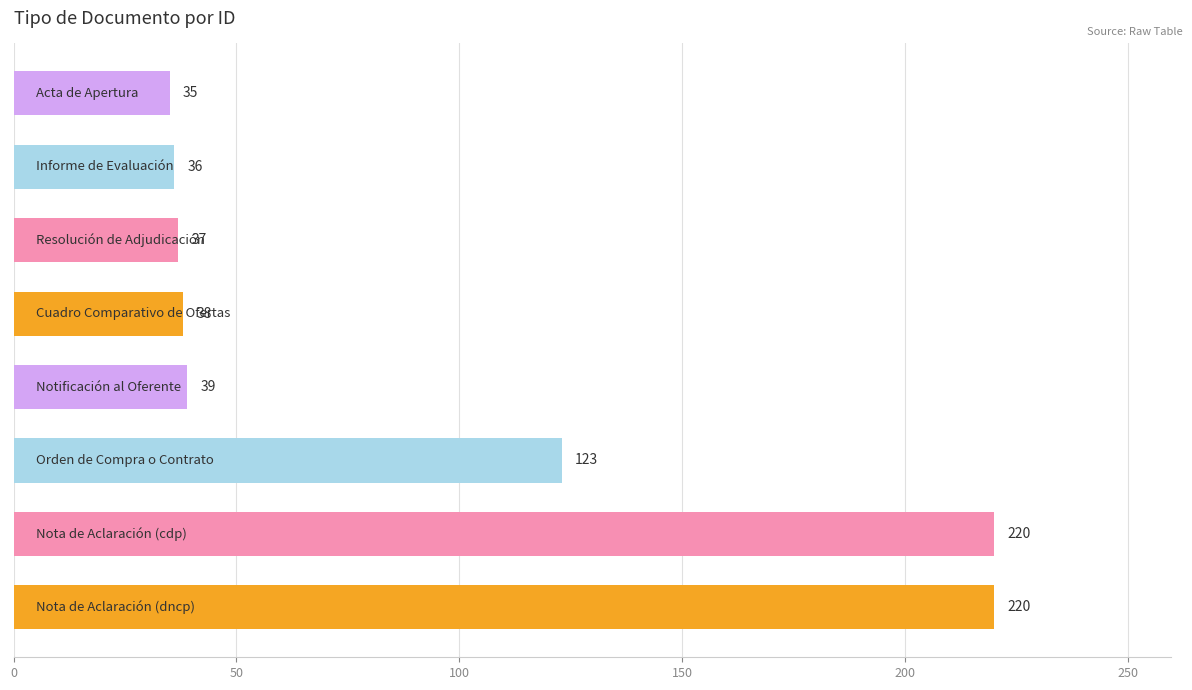

What is the minimum value shown in the chart?

35